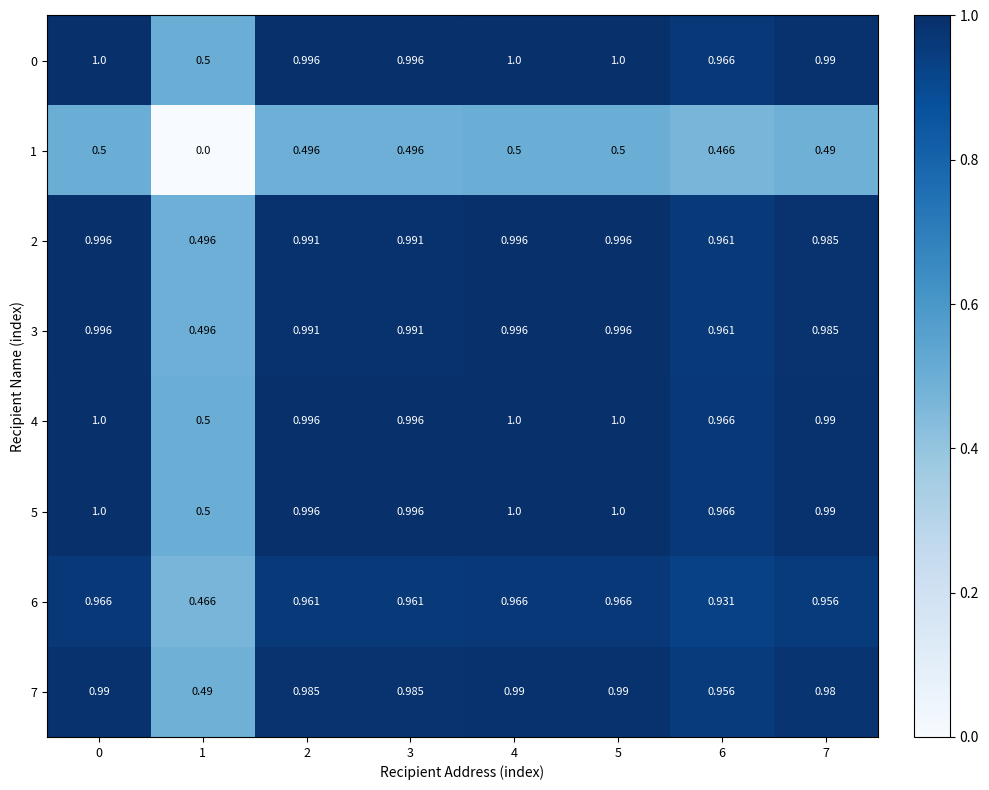

Reading right to left, extract all data points from this chart.

0: 7=1.0	6=1.0	5=1.0	4=1.0	3=1.0	2=1.0	1=0.5	0=1.0
1: 7=0.5	6=0.5	5=0.5	4=0.5	3=0.5	2=0.5	1=0.0	0=0.5
2: 7=1.0	6=1.0	5=1.0	4=1.0	3=1.0	2=1.0	1=0.5	0=1.0
3: 7=1.0	6=1.0	5=1.0	4=1.0	3=1.0	2=1.0	1=0.5	0=1.0
4: 7=1.0	6=1.0	5=1.0	4=1.0	3=1.0	2=1.0	1=0.5	0=1.0
5: 7=1.0	6=1.0	5=1.0	4=1.0	3=1.0	2=1.0	1=0.5	0=1.0
6: 7=1.0	6=0.9	5=1.0	4=1.0	3=1.0	2=1.0	1=0.5	0=1.0
7: 7=1.0	6=1.0	5=1.0	4=1.0	3=1.0	2=1.0	1=0.5	0=1.0